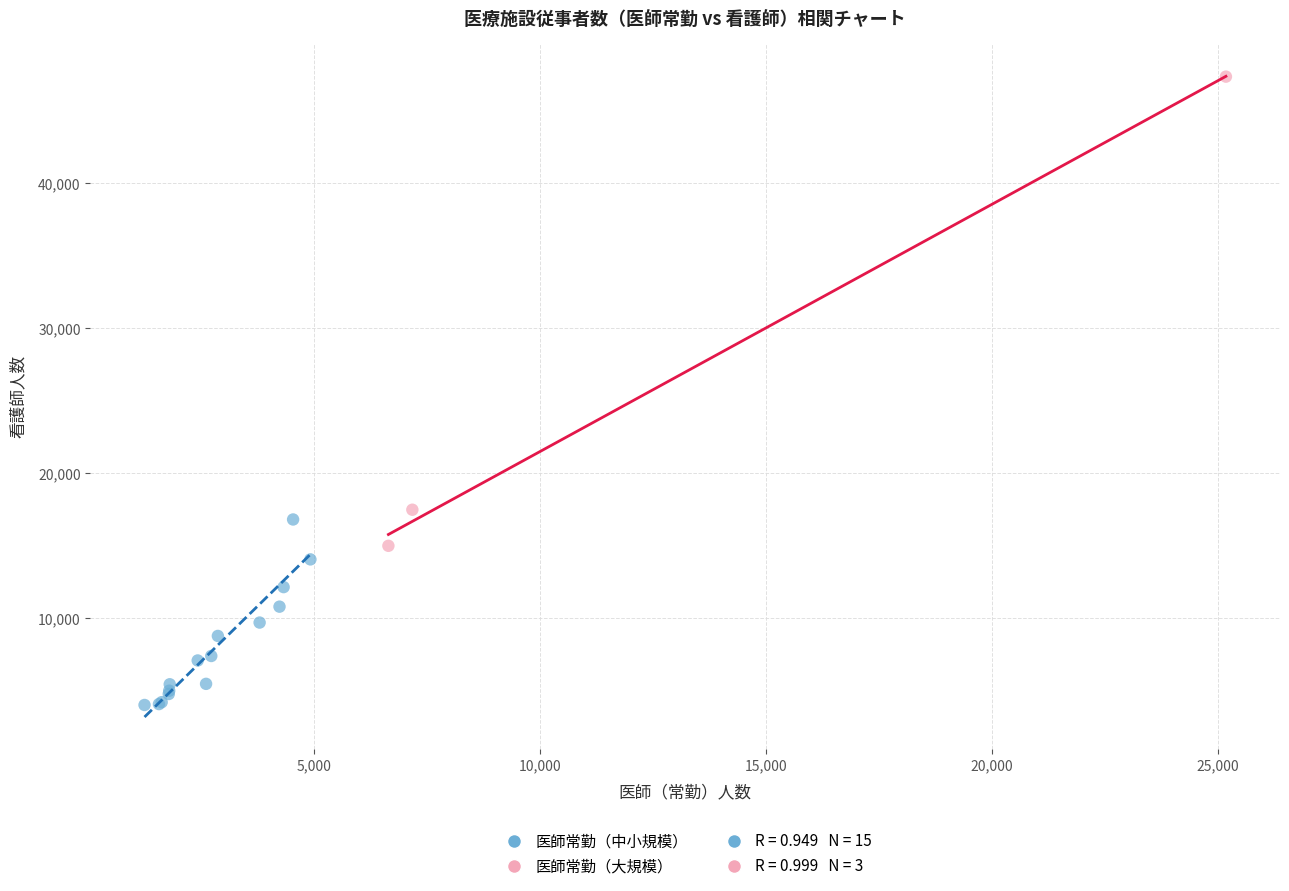

Which series reaches the minimum Y coordinate?

医師常勤（中小規模）